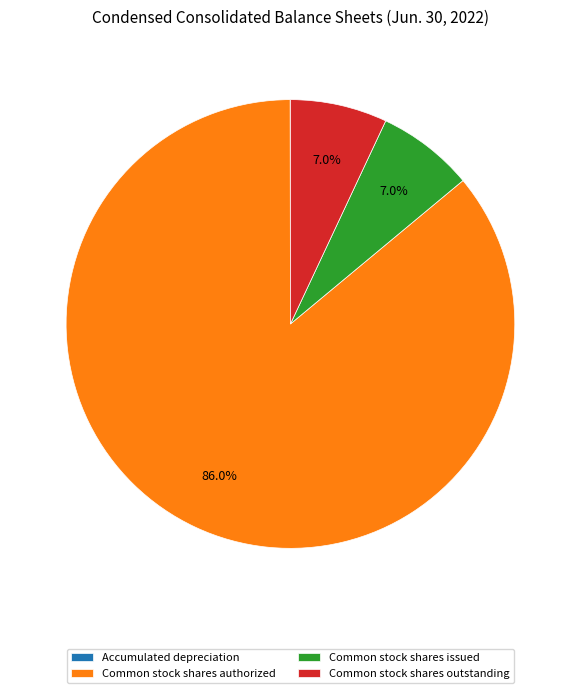

Combined, what portion of the pie is Common stock shares issued and Common stock shares outstanding?

14.0%